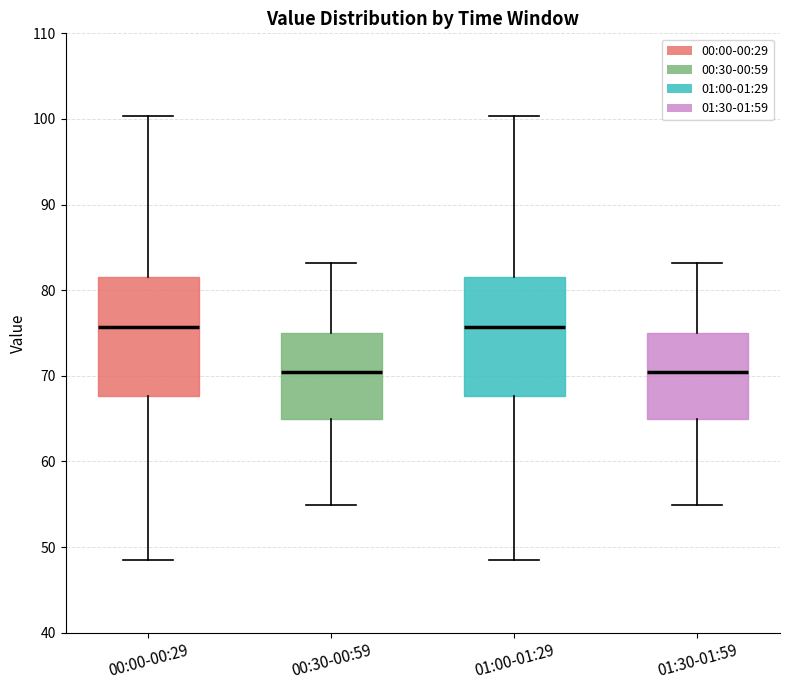

Where is the upper edge of the box for 01:00-01:29 on the y-axis? The values are not printed on the chart, so give them approximately, as read against the axis.

82